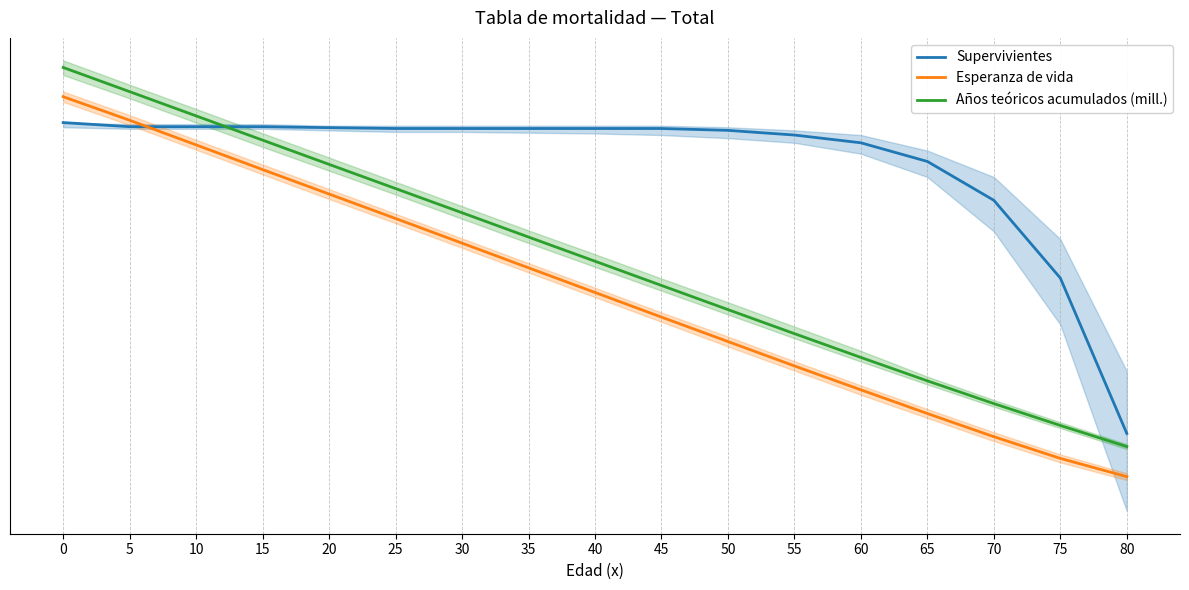

True or false: Esperanza de vida and Años teóricos acumulados (mill.) cross at least once.

False